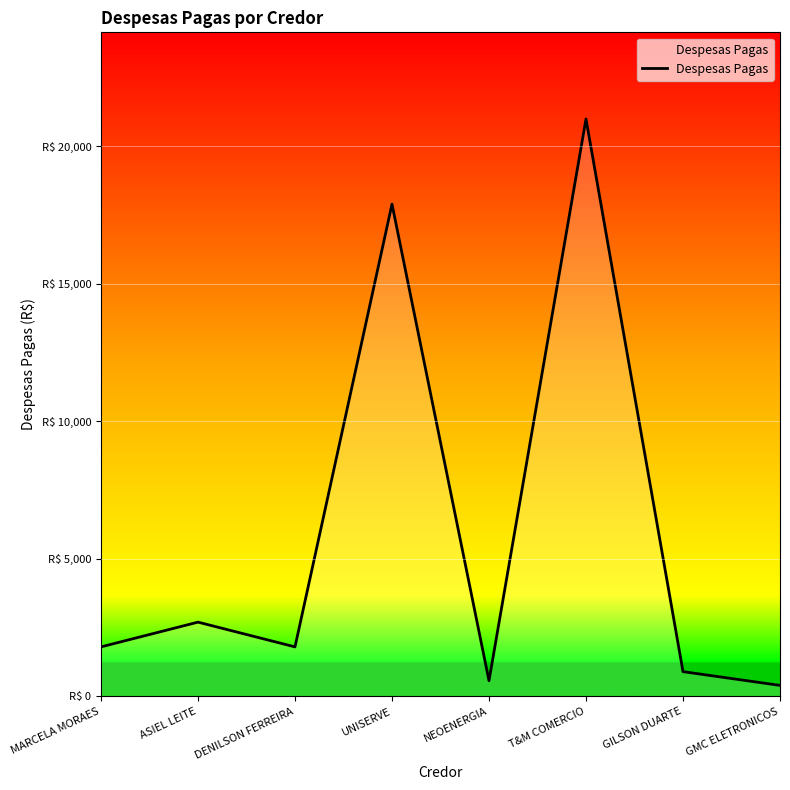

The value at NEOENERGIA is 123.5. True or false?

False